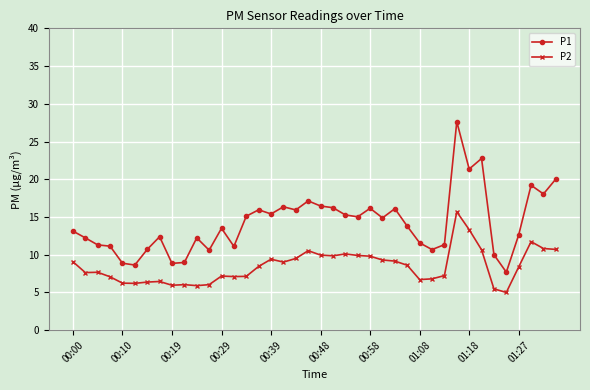

True or false: P1 and P2 cross at least once.

False